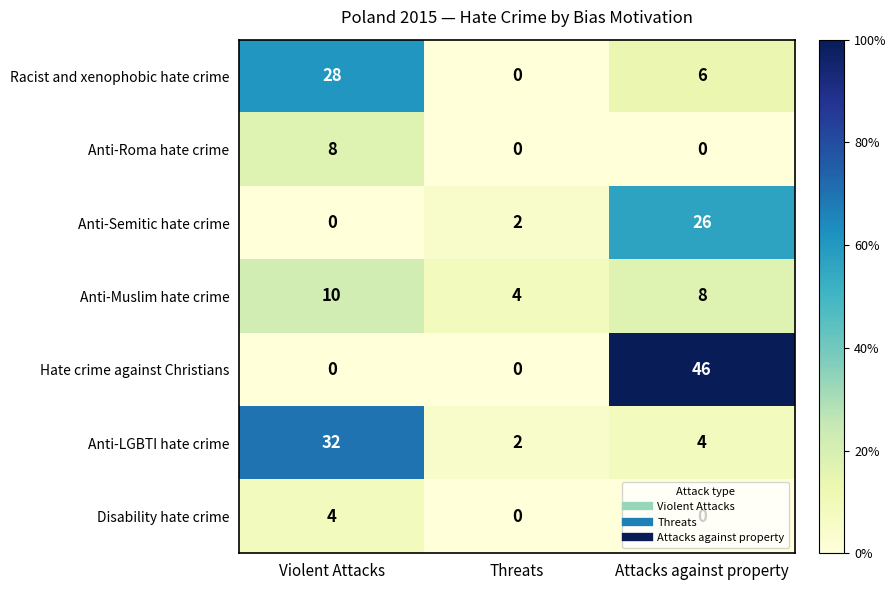

What is the sum of the Hate crime against Christians values at Threats and Attacks against property?

46